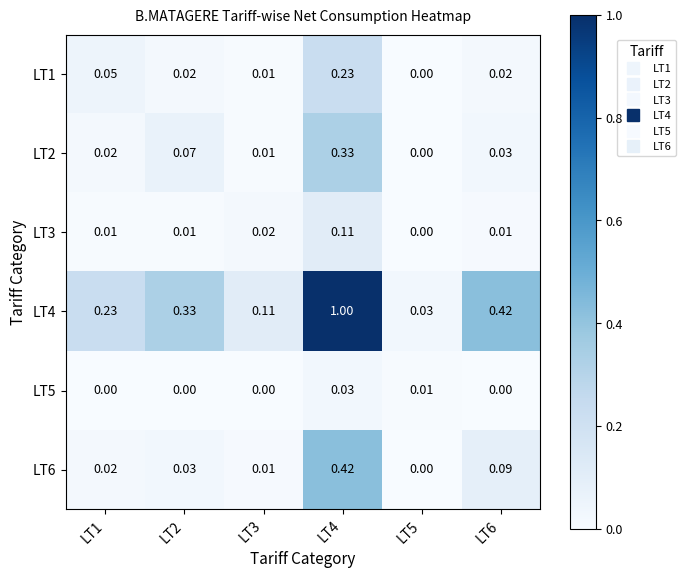

Is the value of LT3 at LT4 greater than the value of LT2 at LT4?

No